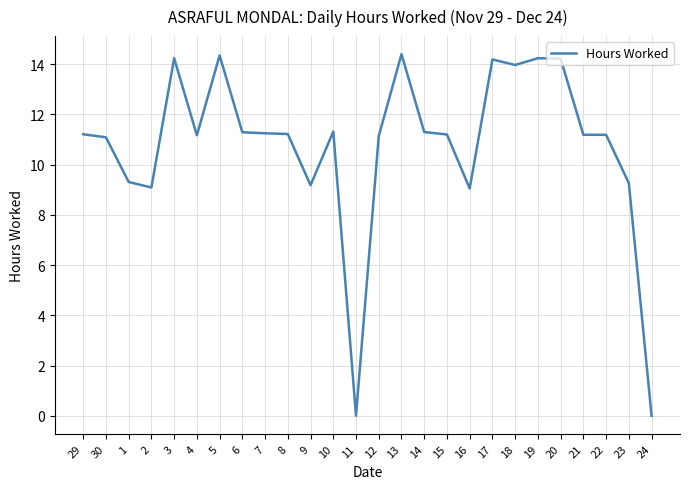

The value at 10 is 11.3. True or false?

True